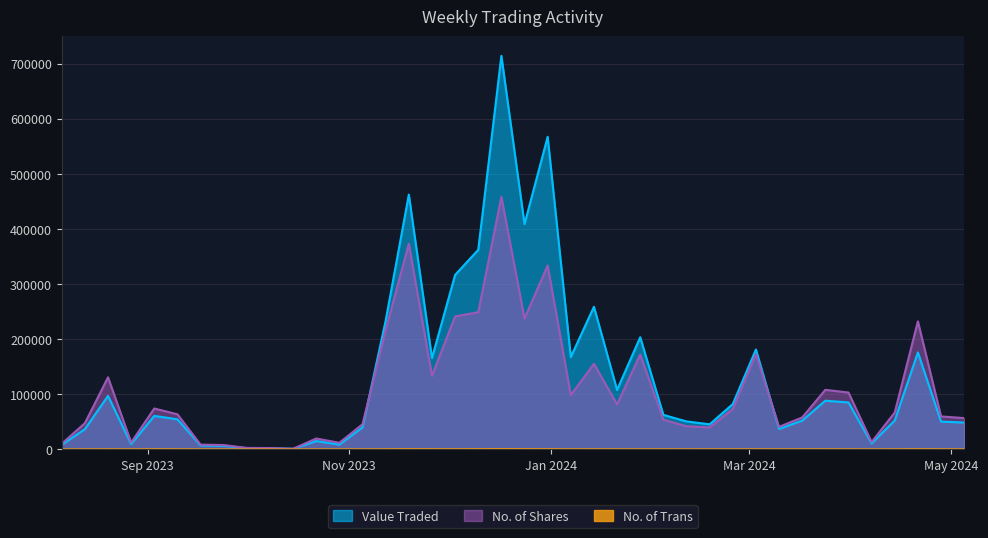

What is the difference between the maximum and minimum values in the Value Traded series?

713544